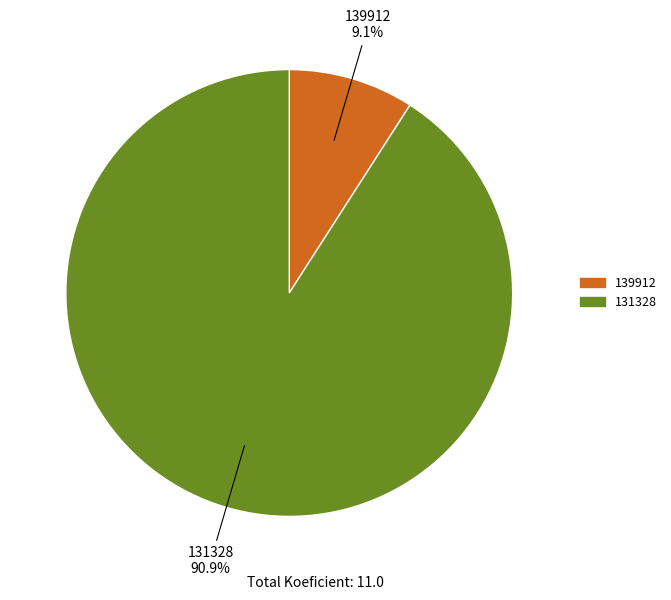

Count the number of slices in the pie.

2